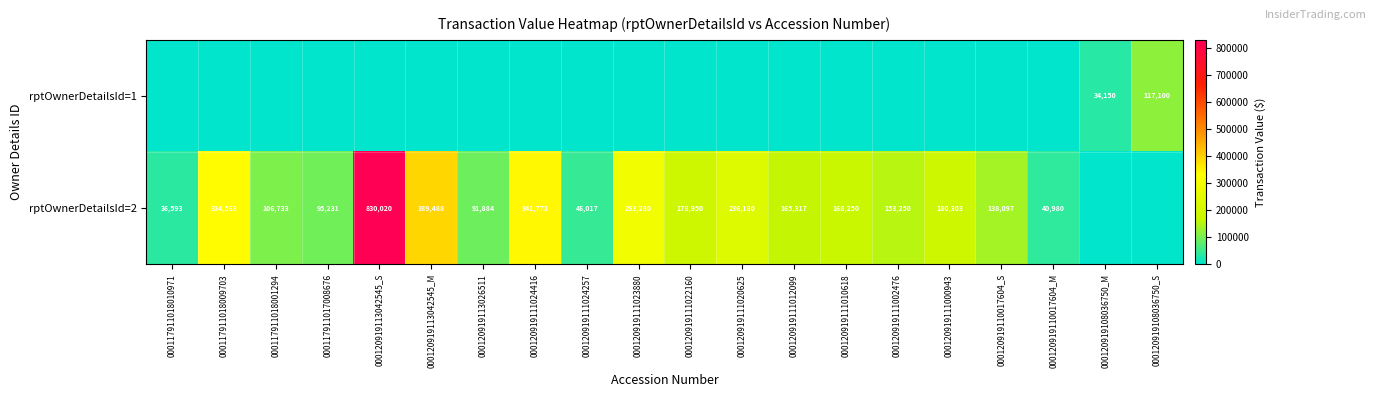

What is the difference between the rptOwnerDetailsId=2 values at 000117911018010971 and 000120919111010618?

131657